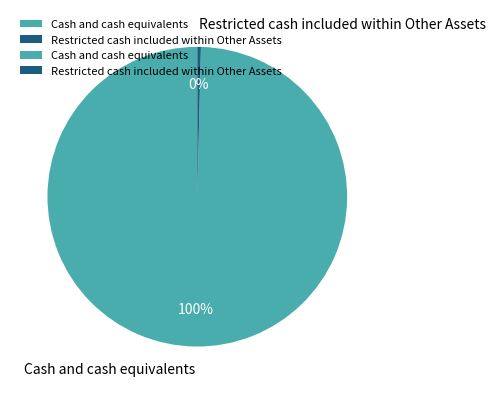

How many segments does this pie chart have?

2